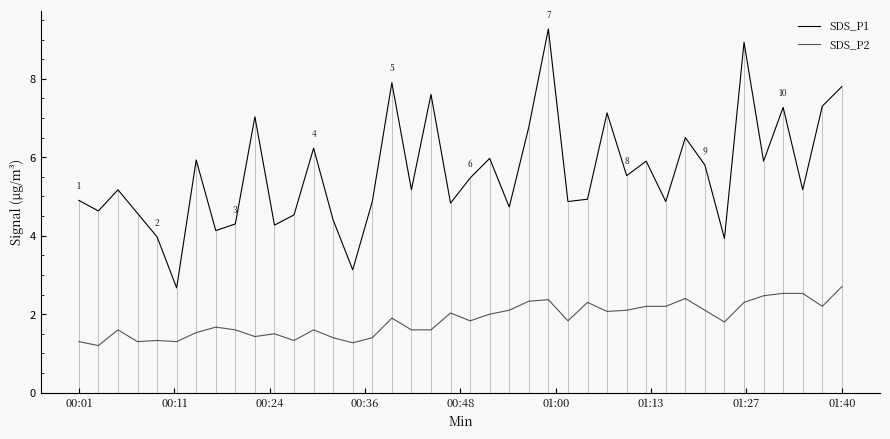

Does the chart have visible grid lines?

No